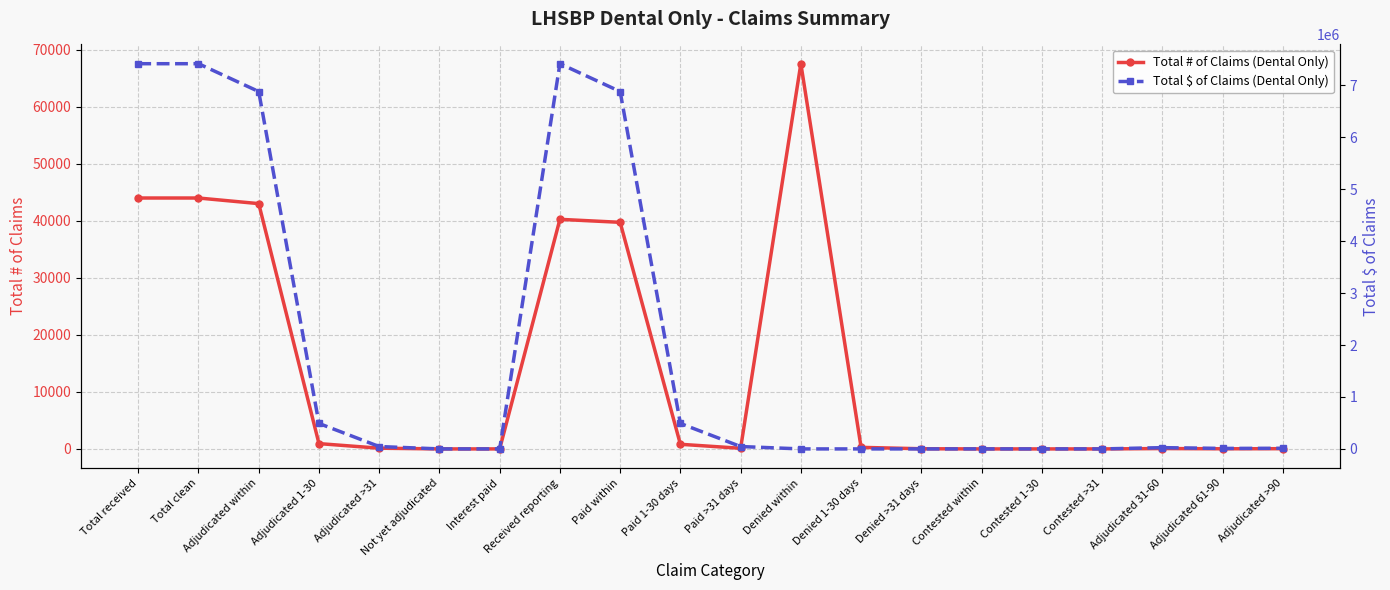

True or false: Total # of Claims (Dental Only) has more than 0 interior local peaks.

True